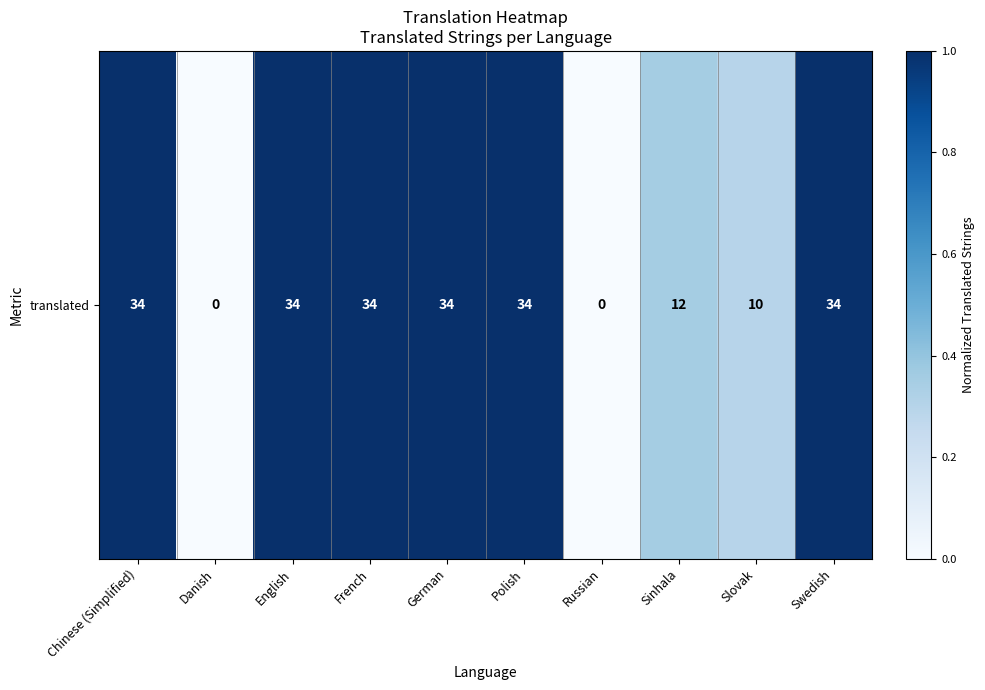

What is the sum of the values at Sinhala and Russian?

0.4